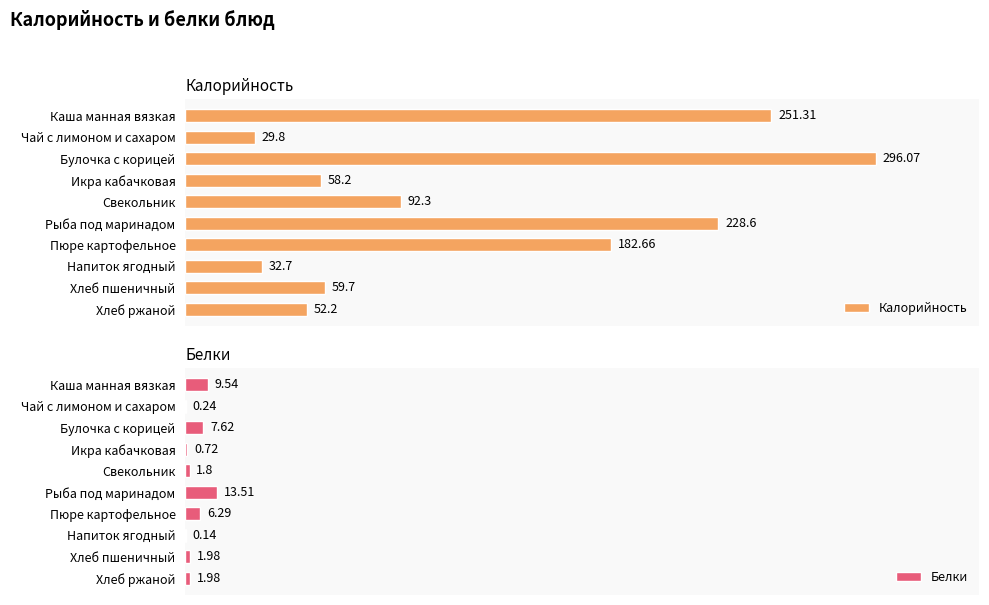

What is the maximum value for Белки?

13.5